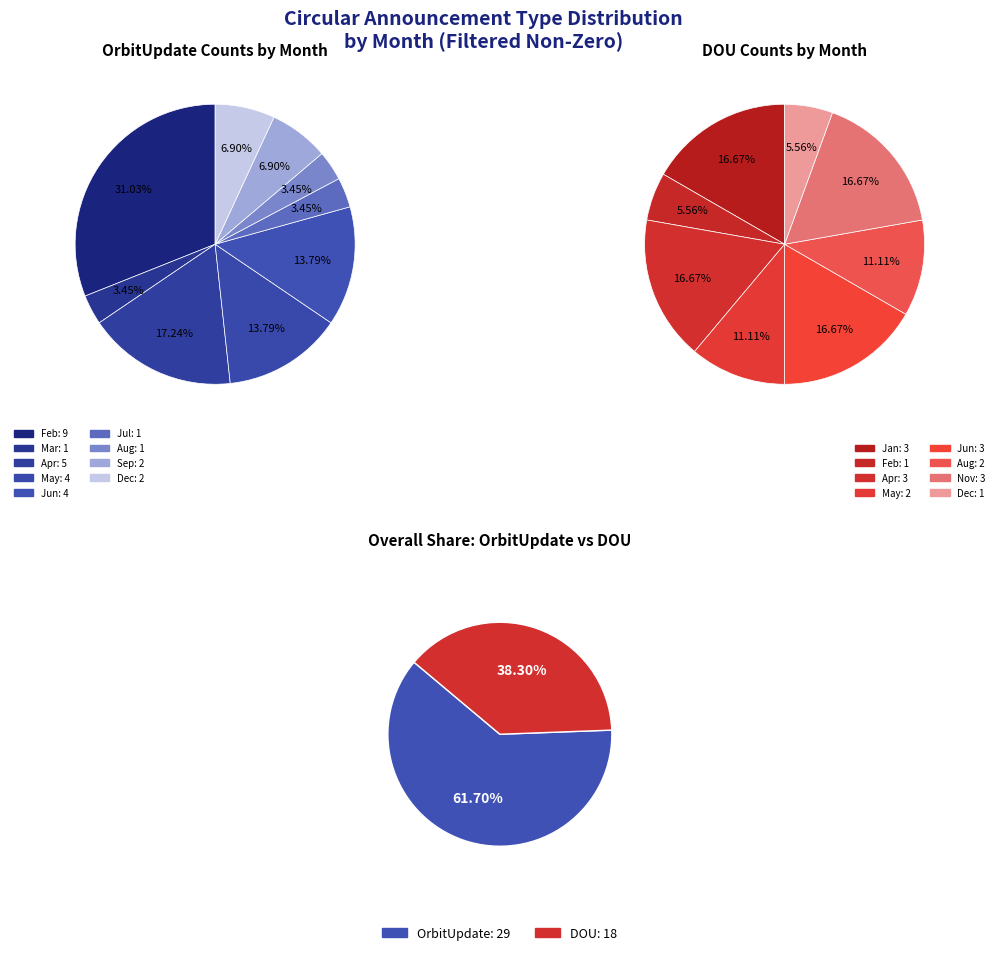

To the nearest percent, what percentage of the pie is Aug?

3%